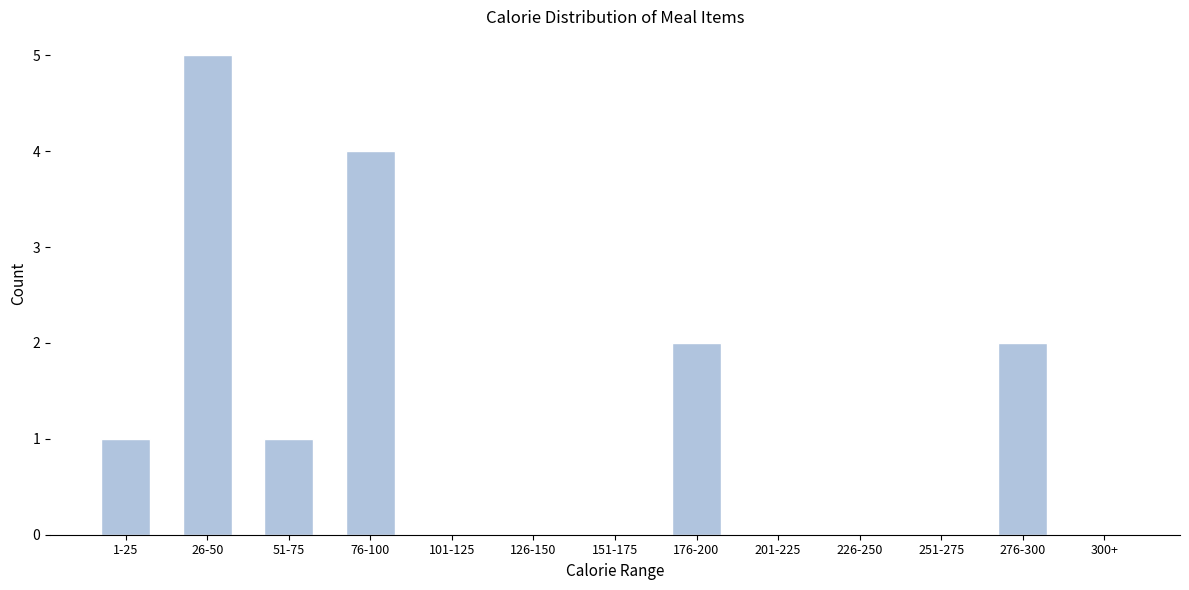

Reading right to left, transcribe all the data shown in this chart.

300+=0	276-300=2	251-275=0	226-250=0	201-225=0	176-200=2	151-175=0	126-150=0	101-125=0	76-100=4	51-75=1	26-50=5	1-25=1